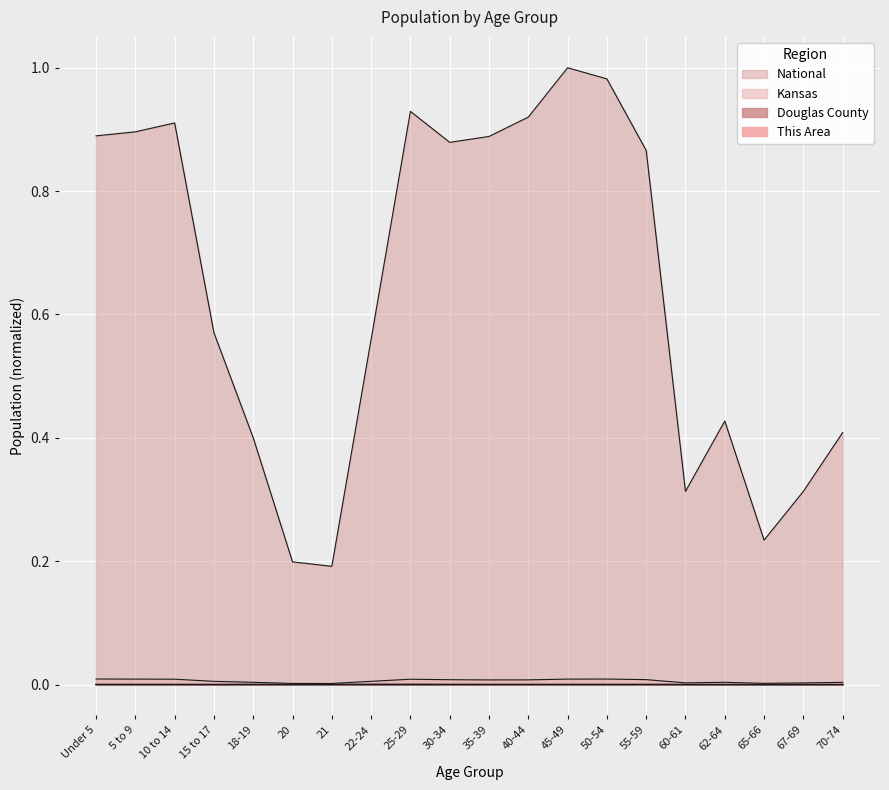

Which series has the largest range (max minus min)?

National